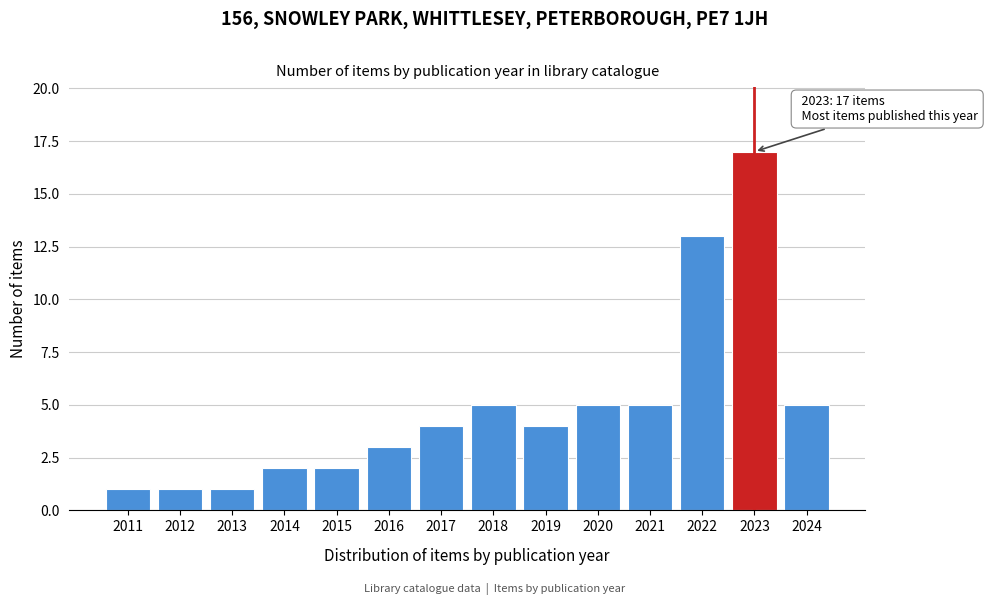

Reading right to left, transcribe all the data shown in this chart.

5	17	13	5	5	4	5	4	3	2	2	1	1	1